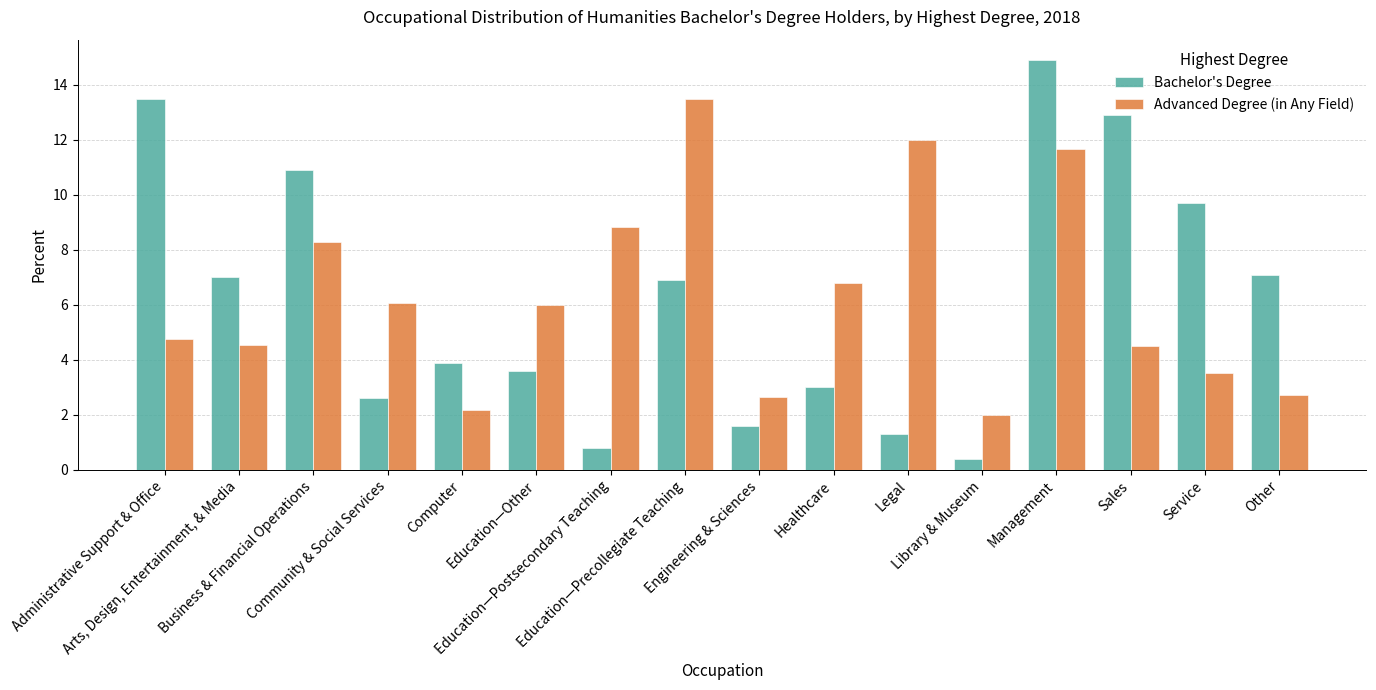

At how many categories does at least one series exceed 1?

16